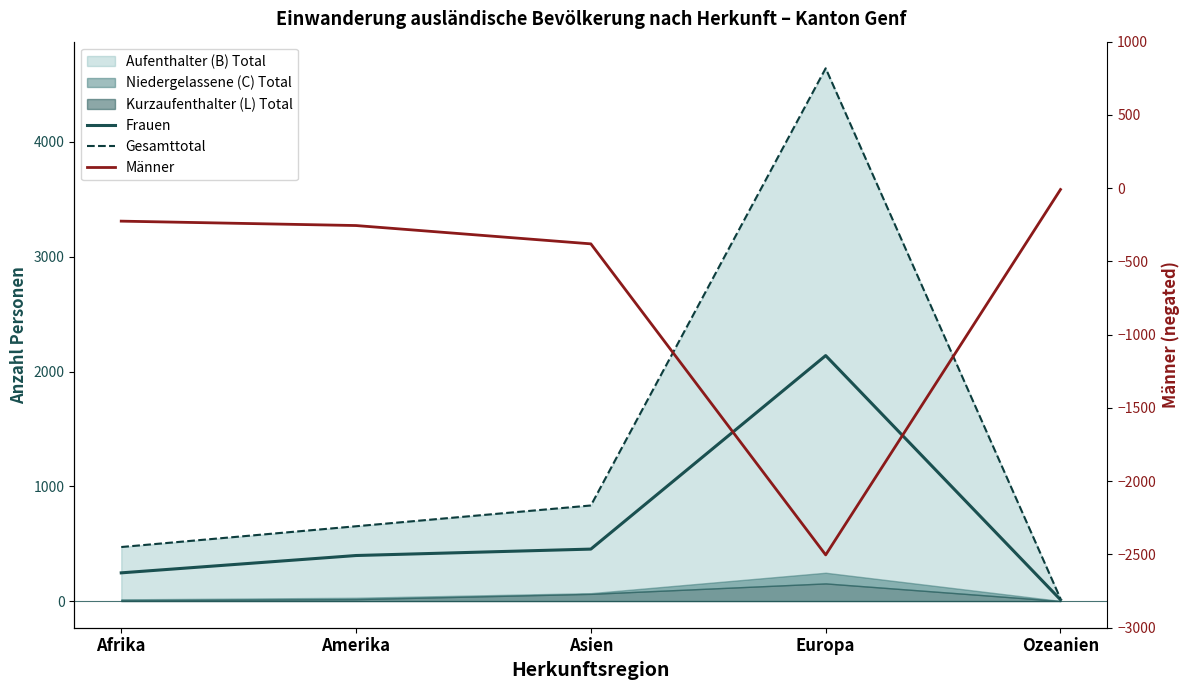

What is the value of the Frauen point at the 1st from the left?

246